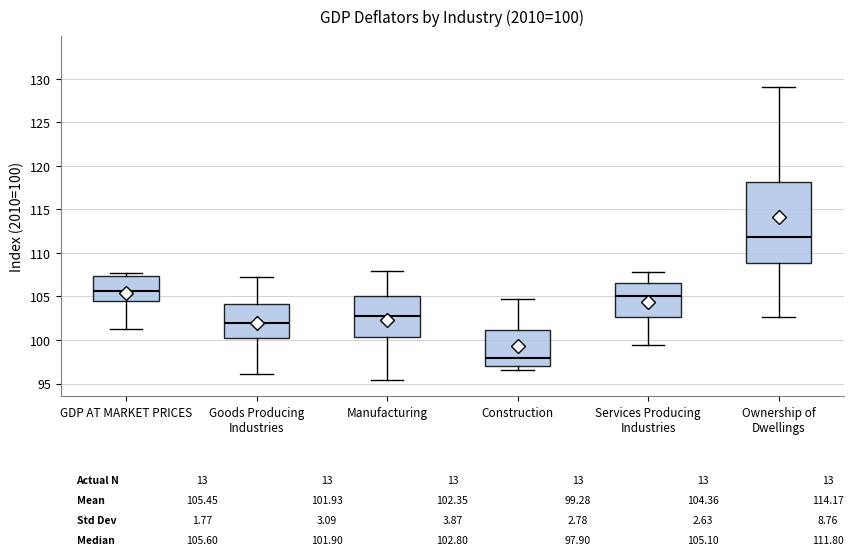

Which box is the tallest, from its lower edge to its upper edge?

Ownership of Dwellings